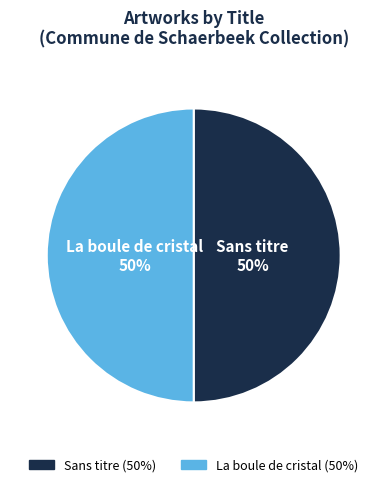

Combined, do La boule de cristal and Sans titre account for over 50%?

Yes